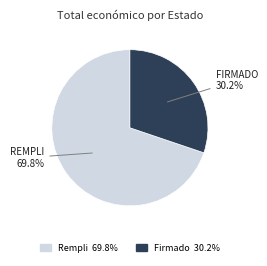

Does any single category account for the majority?

Yes